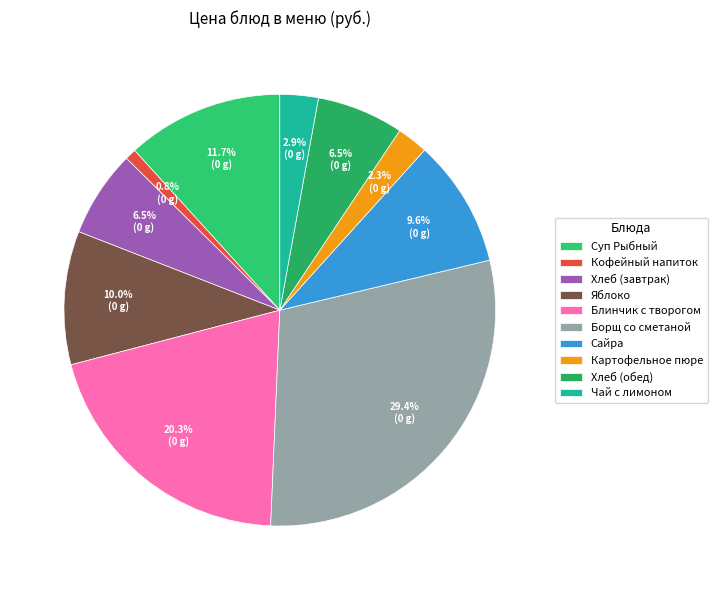

Rank the categories by value from lowest to highest.

Кофейный напиток, Картофельное пюре, Чай с лимоном, Хлеб (завтрак), Хлеб (обед), Сайра, Яблоко, Суп Рыбный, Блинчик с творогом, Борщ со сметаной